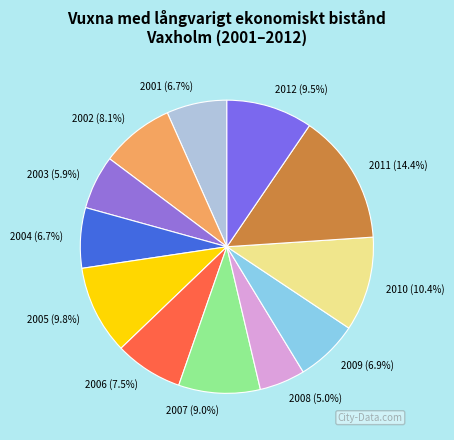

What is the total percentage of 2002 and 2012?

17.6%